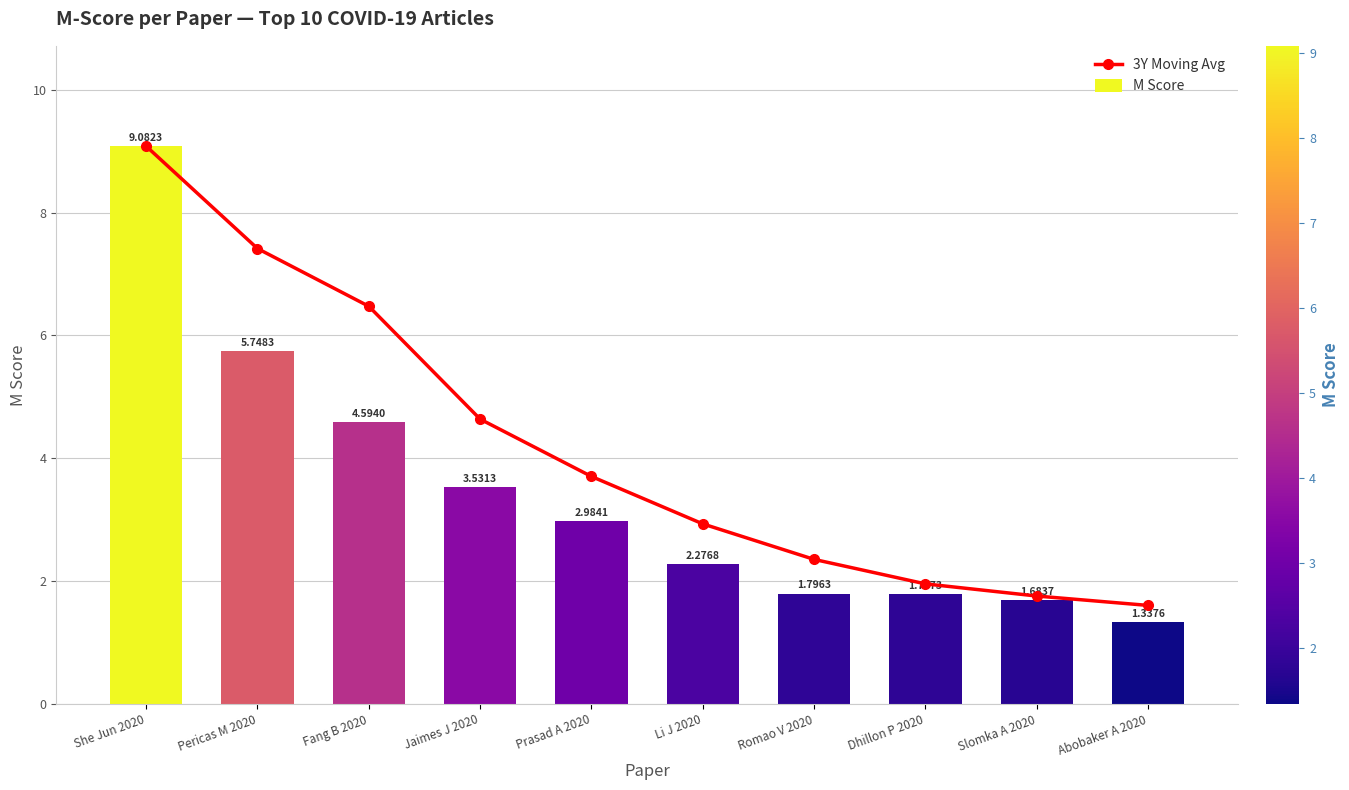

The value of 3Y Moving Avg at Fang B 2020 is 6.5. True or false?

True